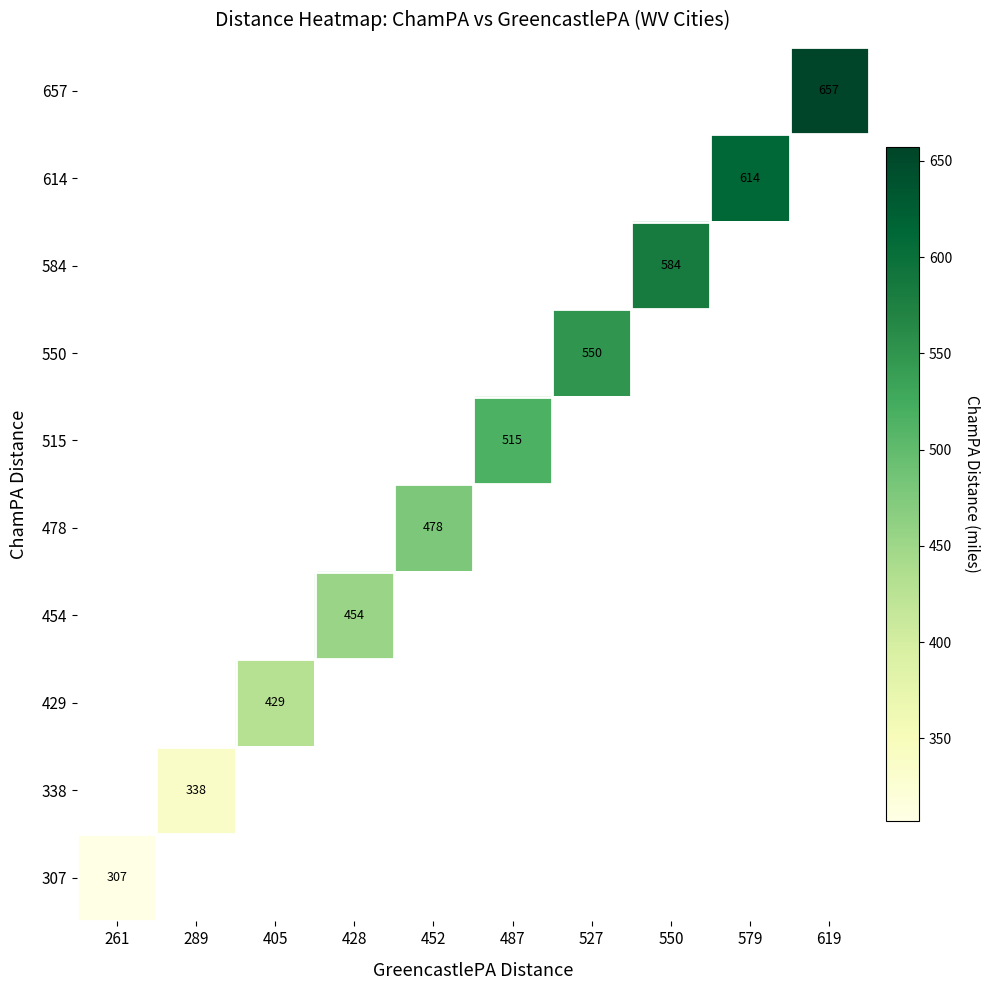

Which label corresponds to the largest value in the chart?

619